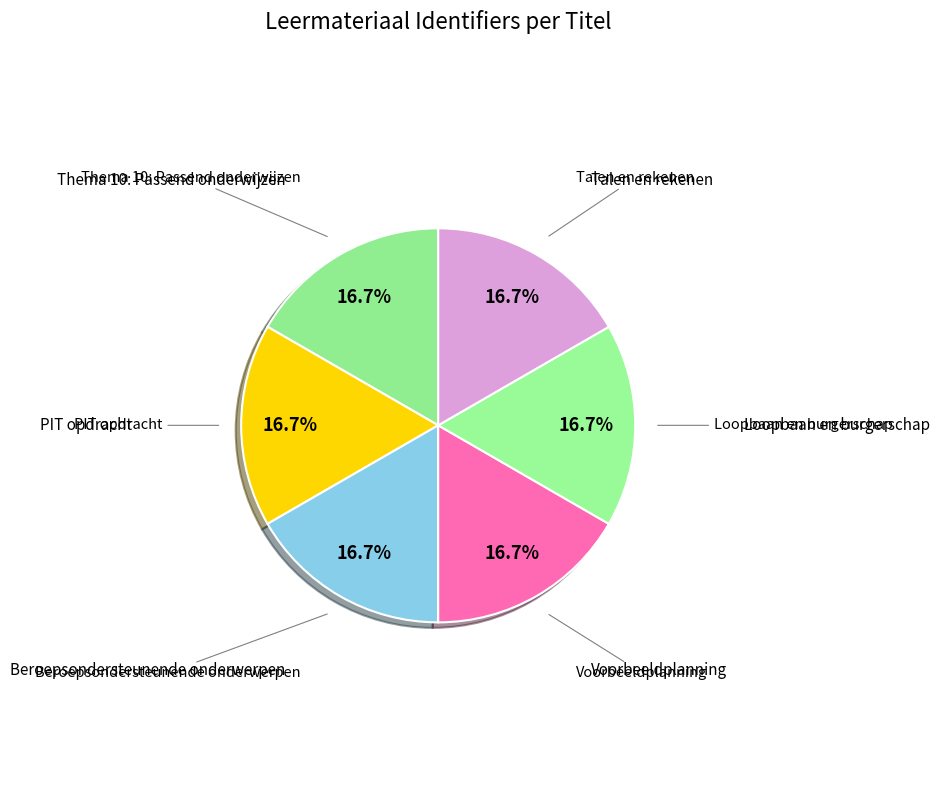

Approximately how many times larger is the value at Voorbeeldplanning compared to Loopbaan en burgerschap?

1.0